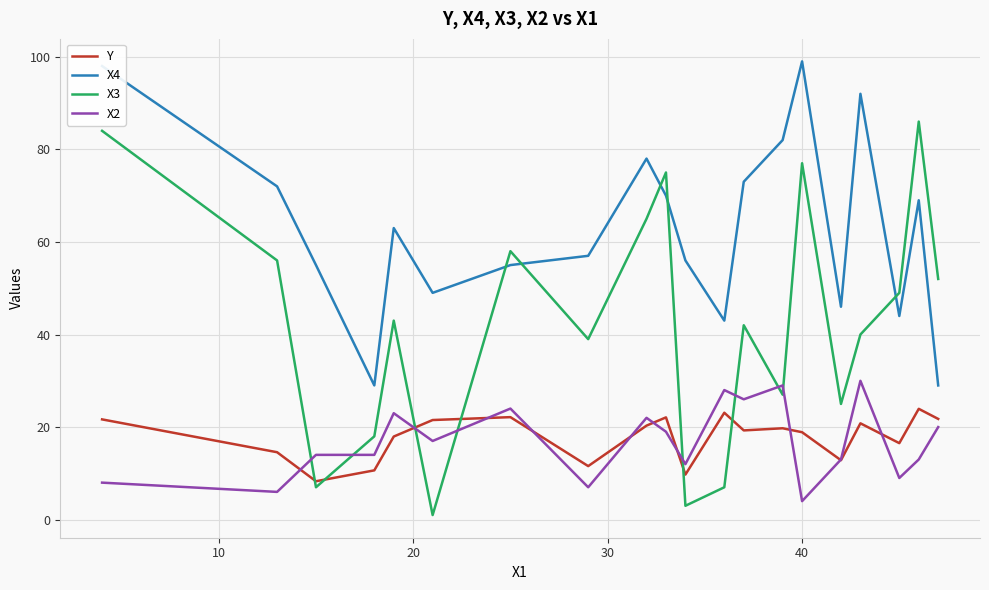

What is the maximum value for X2?

30.0